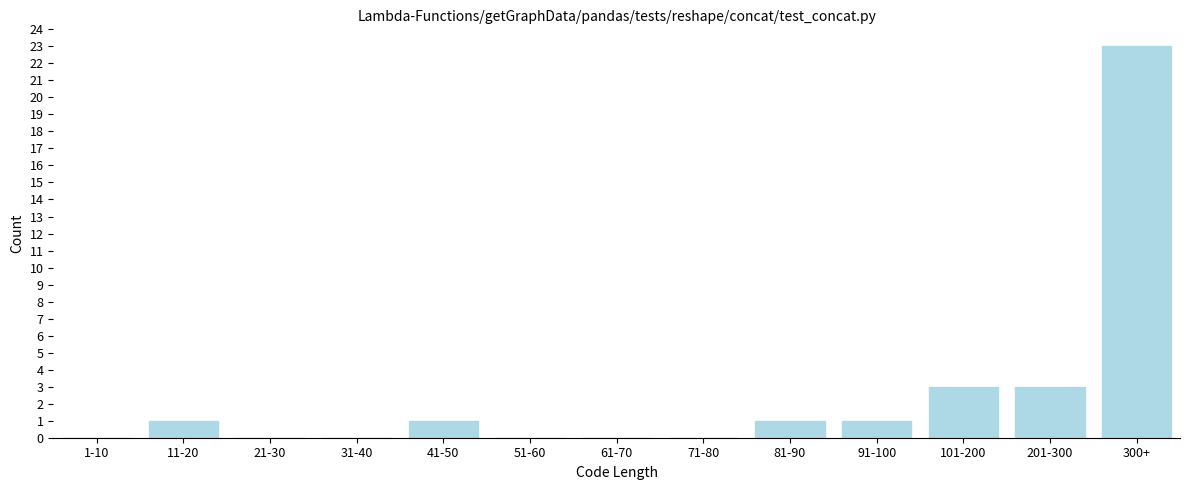

Reading right to left, what are all the values shown in this chart?

300+=23	201-300=3	101-200=3	91-100=1	81-90=1	71-80=0	61-70=0	51-60=0	41-50=1	31-40=0	21-30=0	11-20=1	1-10=0